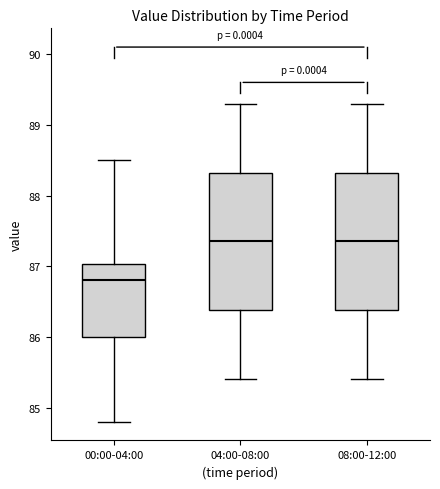

Where does the upper whisker of the box for 08:00-12:00 end on the y-axis? The values are not printed on the chart, so give them approximately, as read against the axis.

89.3